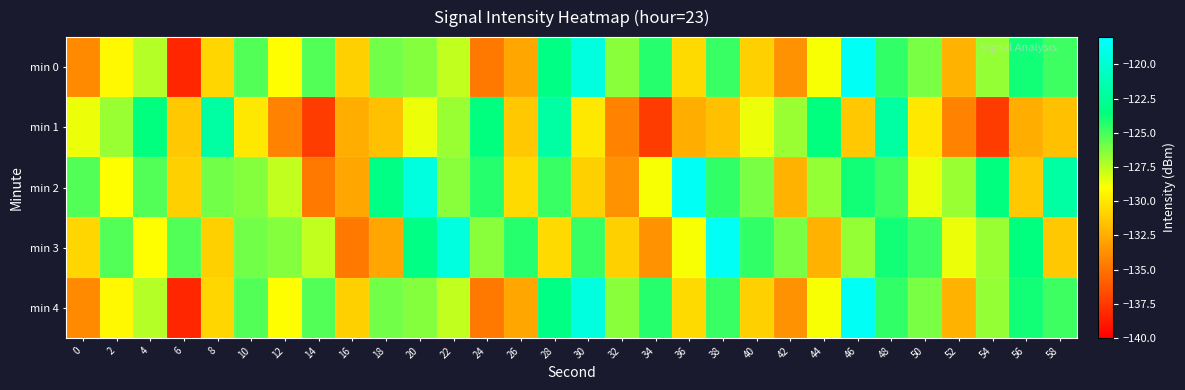

Which has a higher value, 36 or 58?

58